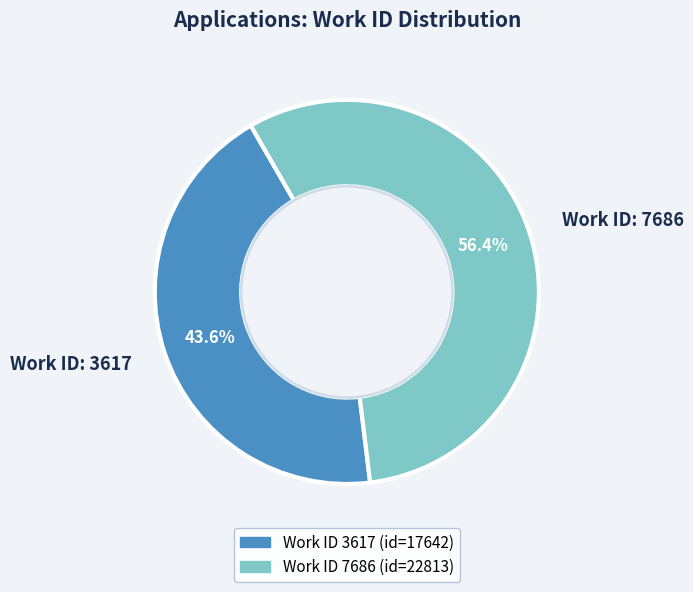

Rank the categories by value from lowest to highest.

Work ID: 3617, Work ID: 7686